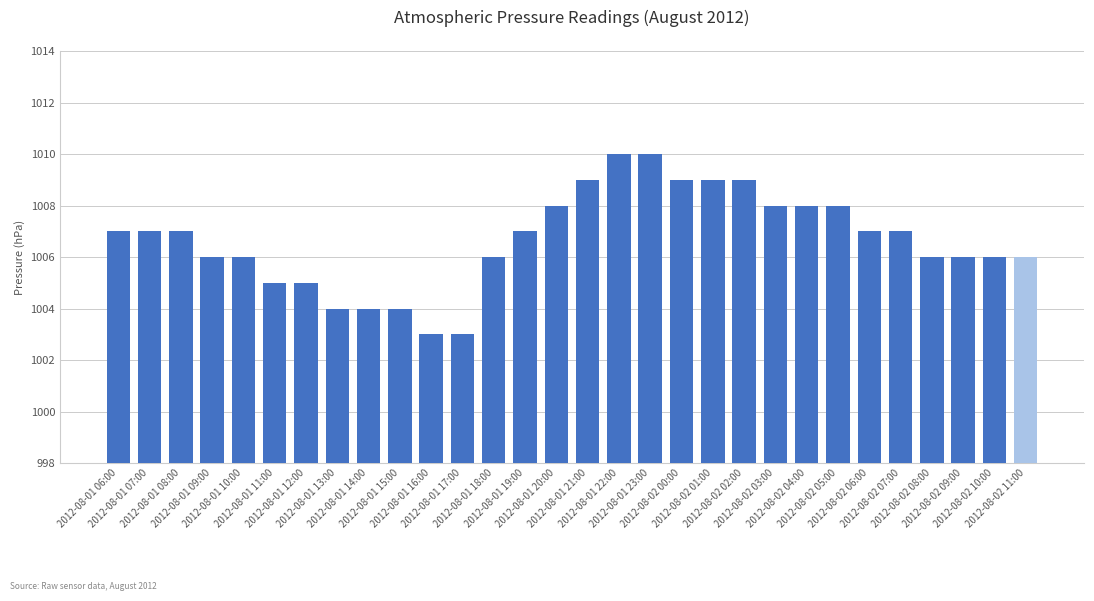

The chart shows a value of 265 at 2012-08-01 20:00. True or false?

False